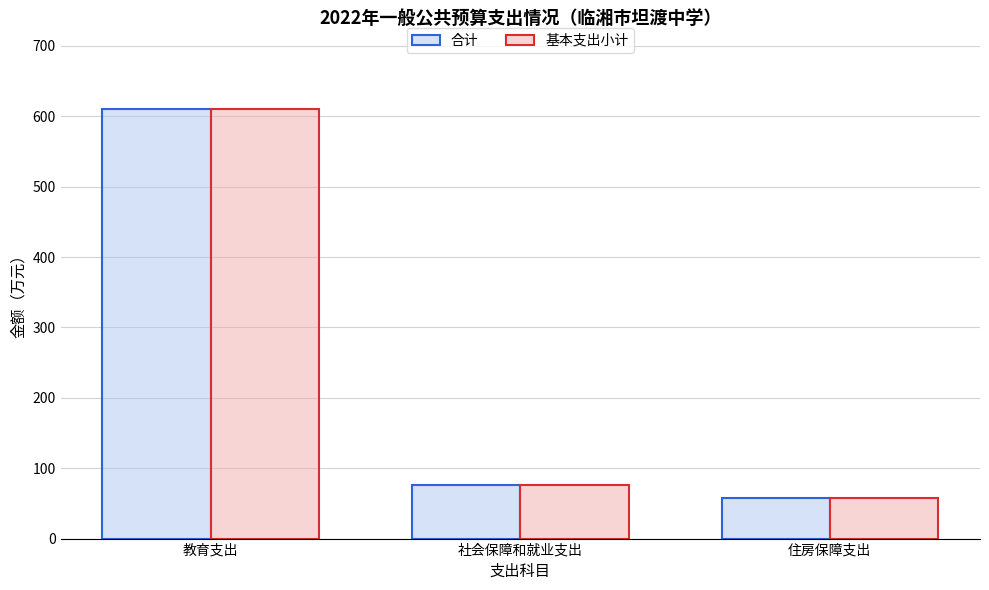

List the labels in order of 合计 value, largest first.

教育支出, 社会保障和就业支出, 住房保障支出